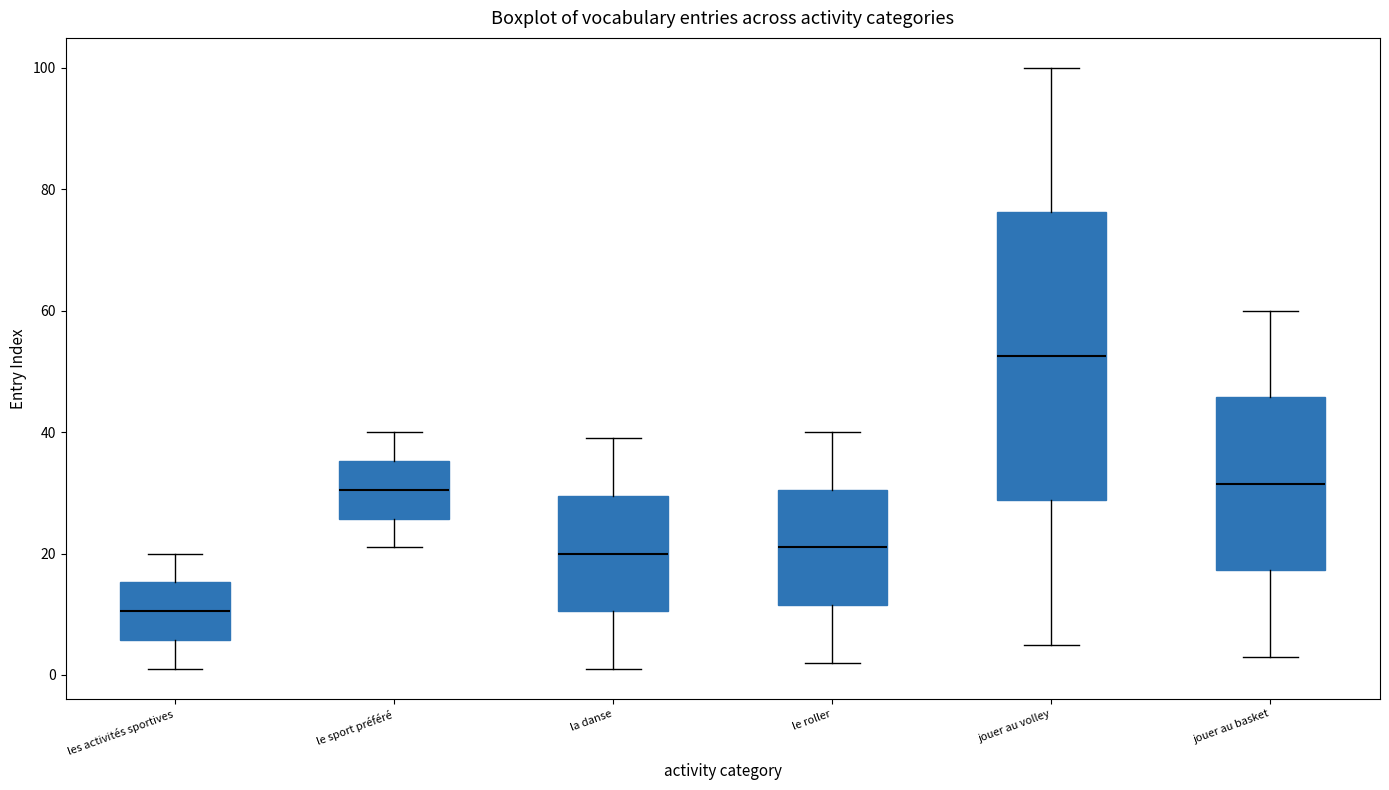

Which box's median line is the highest?

jouer au volley